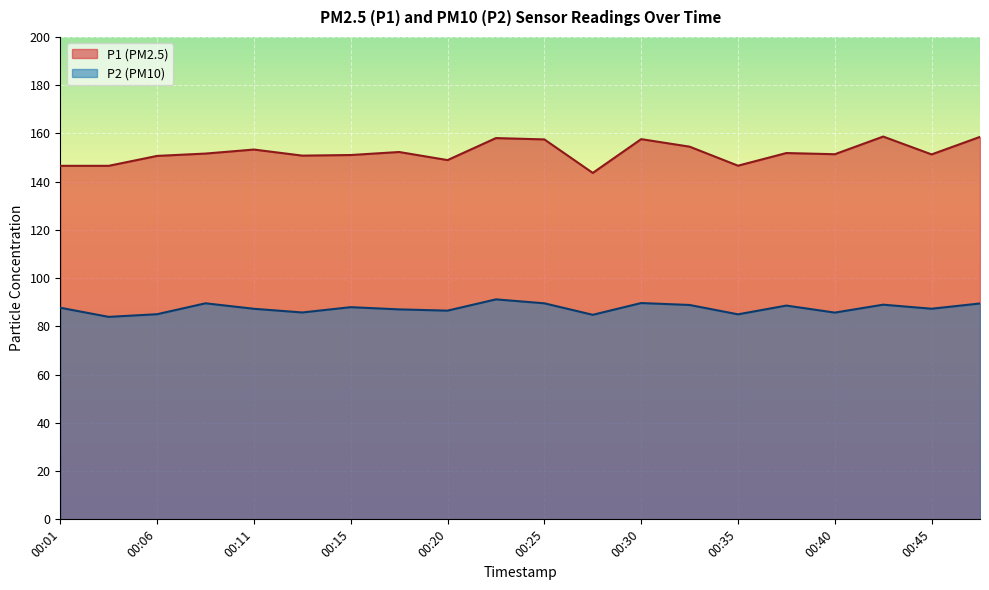

At which category is the sum across all series the highest?

00:23